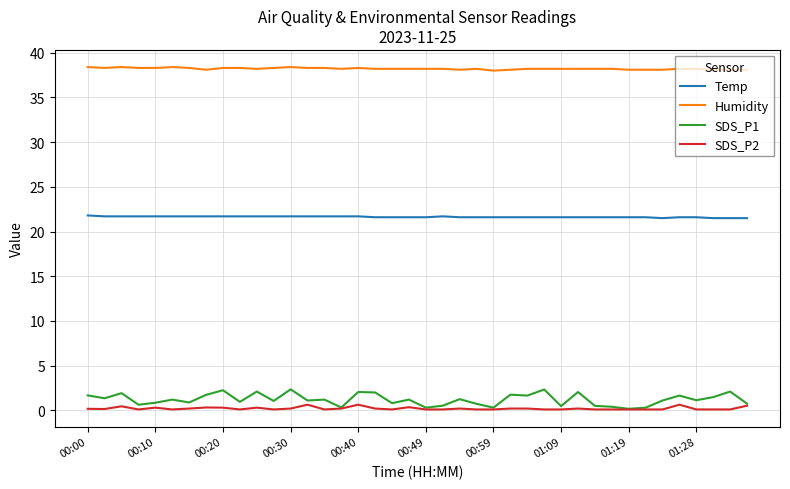

True or false: SDS_P2 and Humidity cross at least once.

False